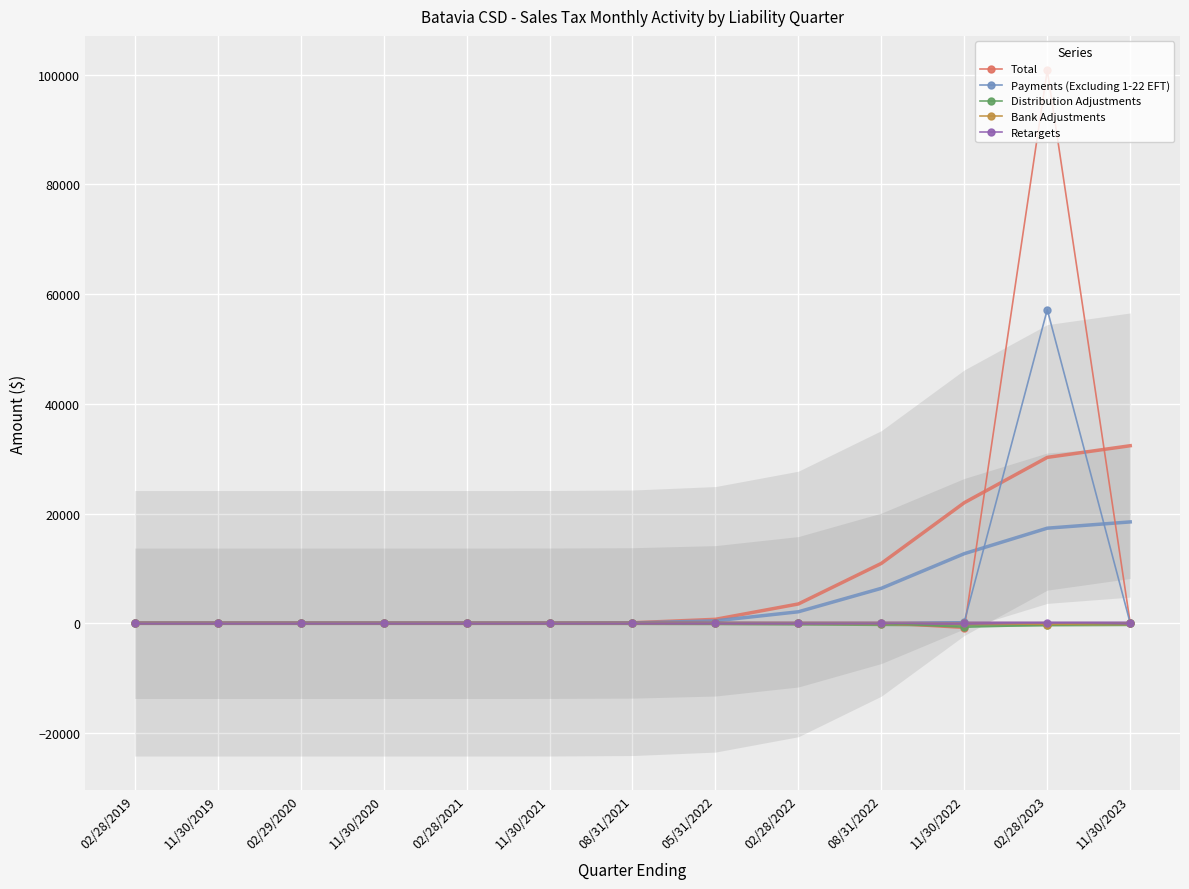

What is the spread (max minus min) of values at 02/28/2019?

3.3